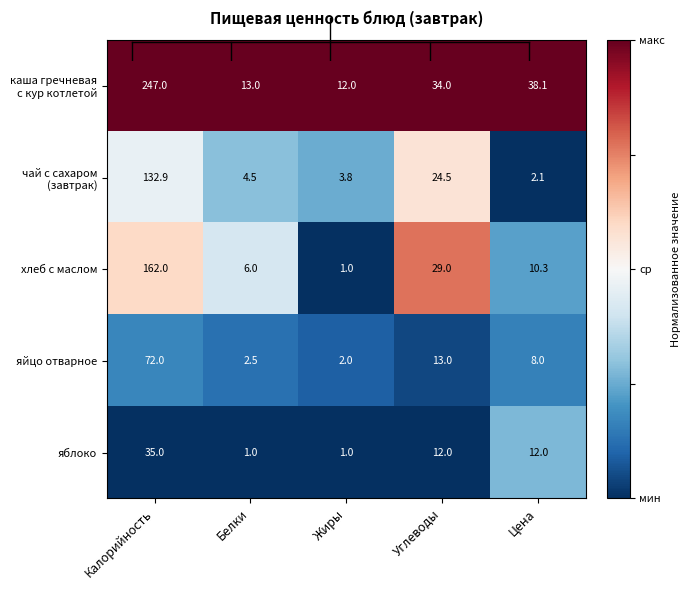

What is the maximum value shown in the chart?

247.0